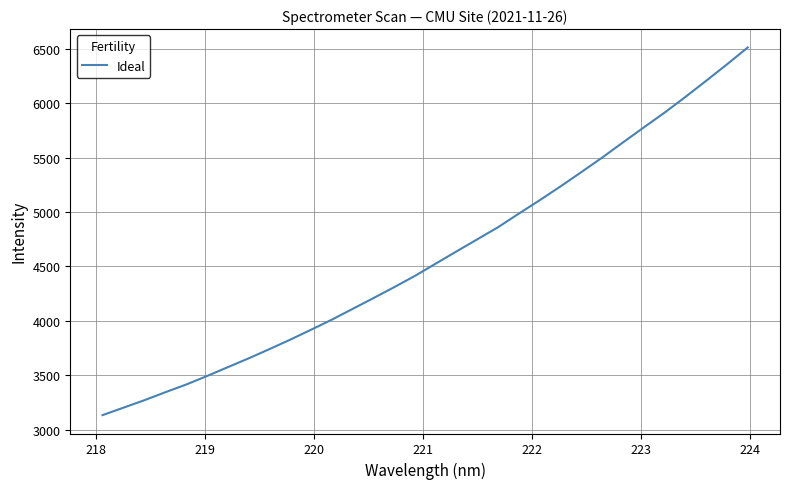

What is the greatest value displayed?

6511.3